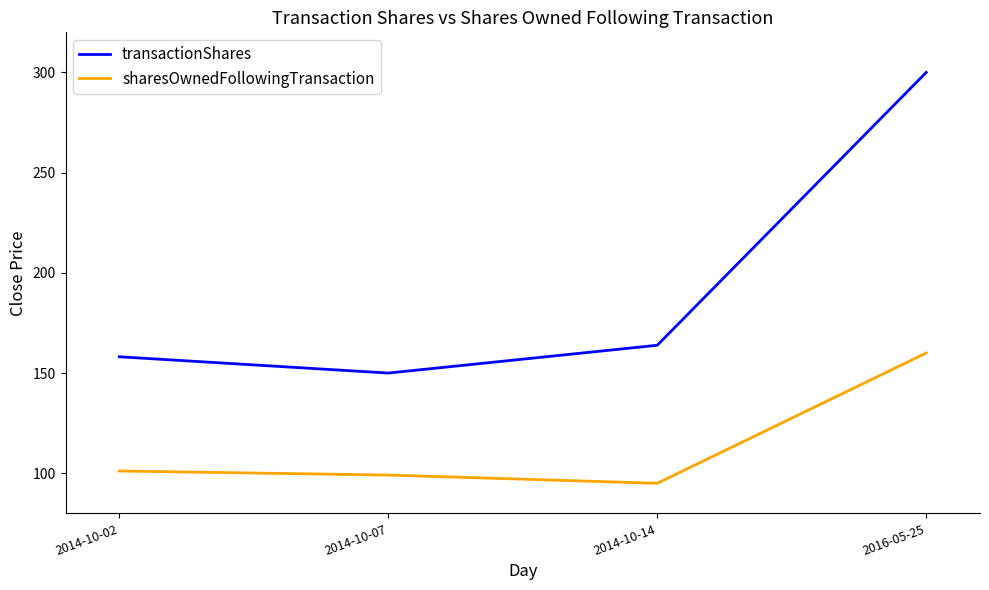

What are all the series names shown in the legend?

transactionShares, sharesOwnedFollowingTransaction